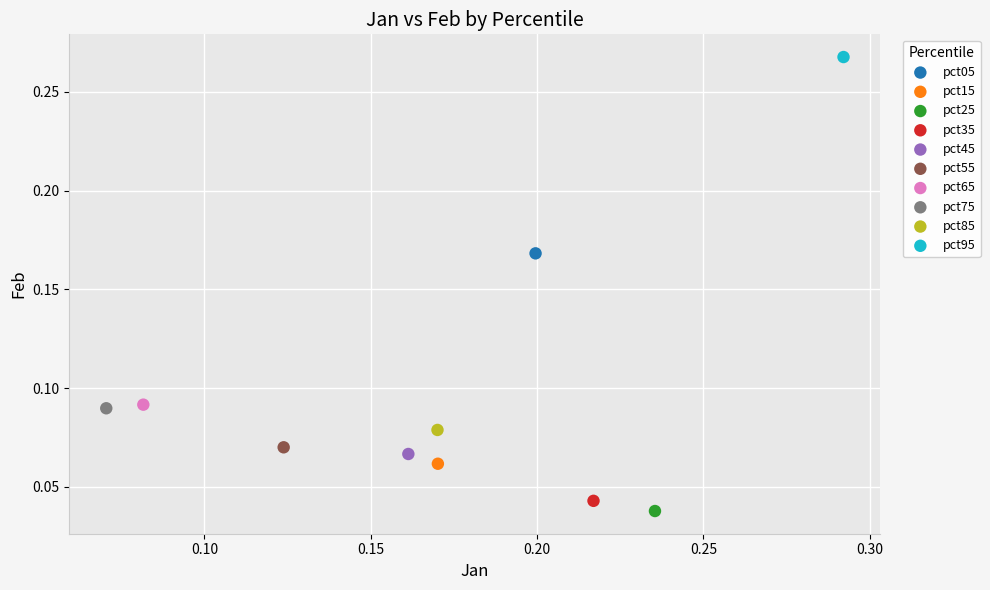

Which series reaches the minimum Y coordinate?

pct25